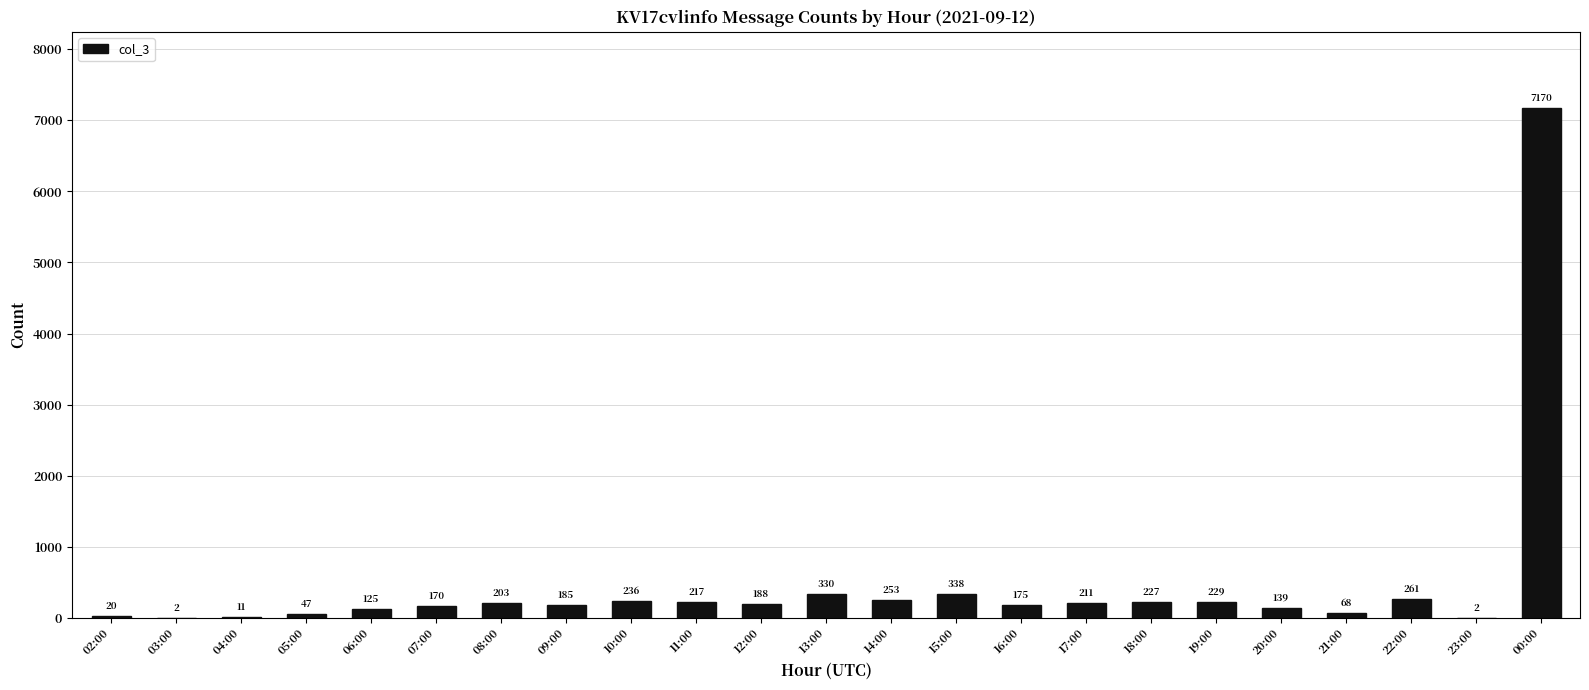

What is the sum of the values at 03:00 and 00:00?

7172